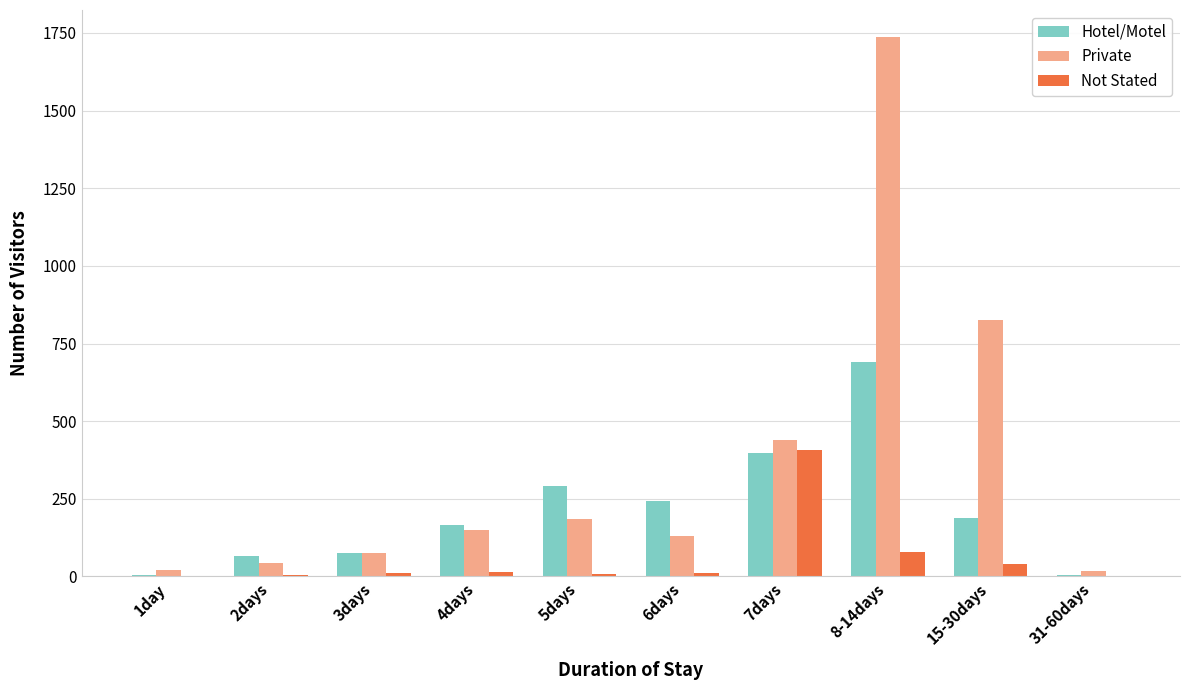

How many series are shown in this chart?

3